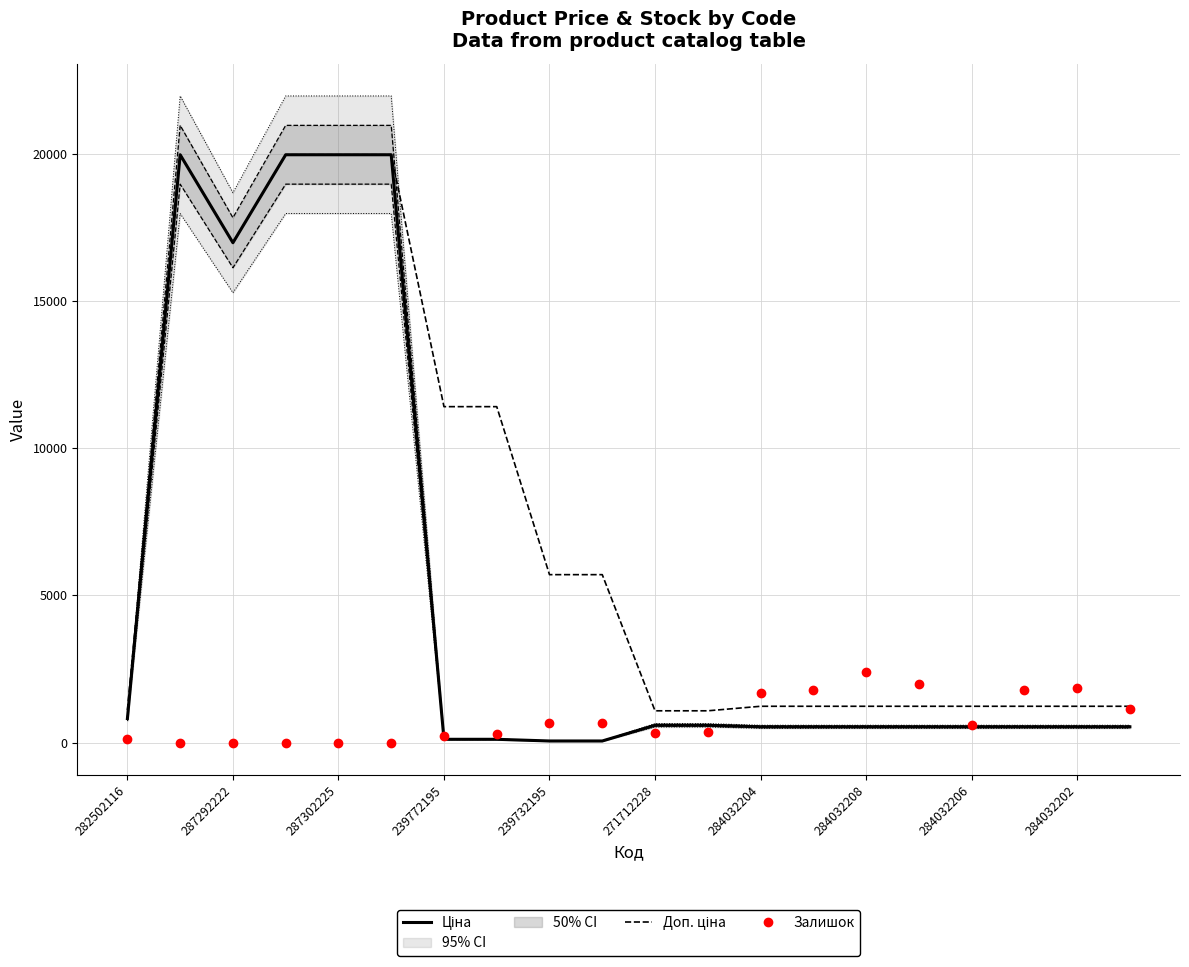

What is the value of the Ціна point at the 1st from the left?

818.5